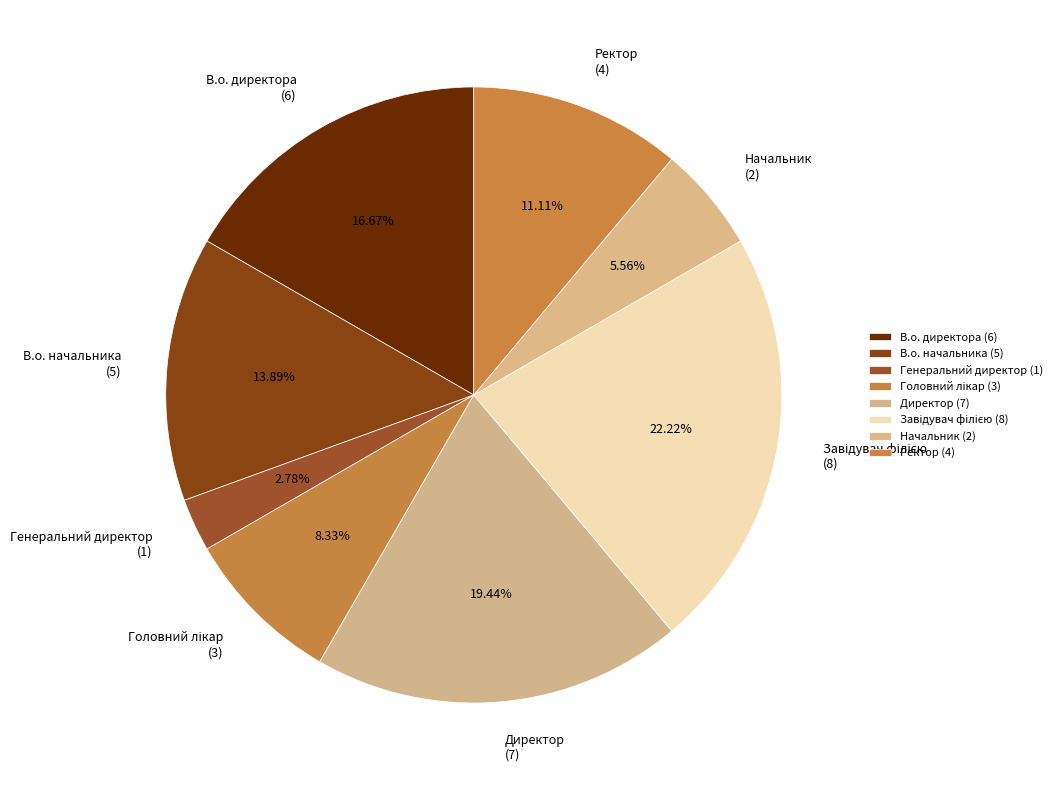

Which category has the biggest portion of the pie?

Завідувач філією